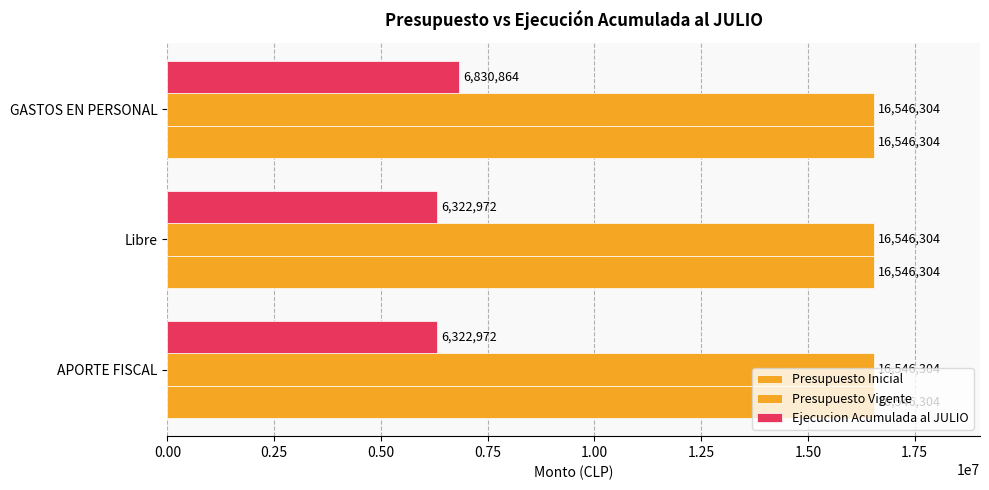

How many values in the Ejecucion Acumulada al JULIO series exceed 6322972?

1